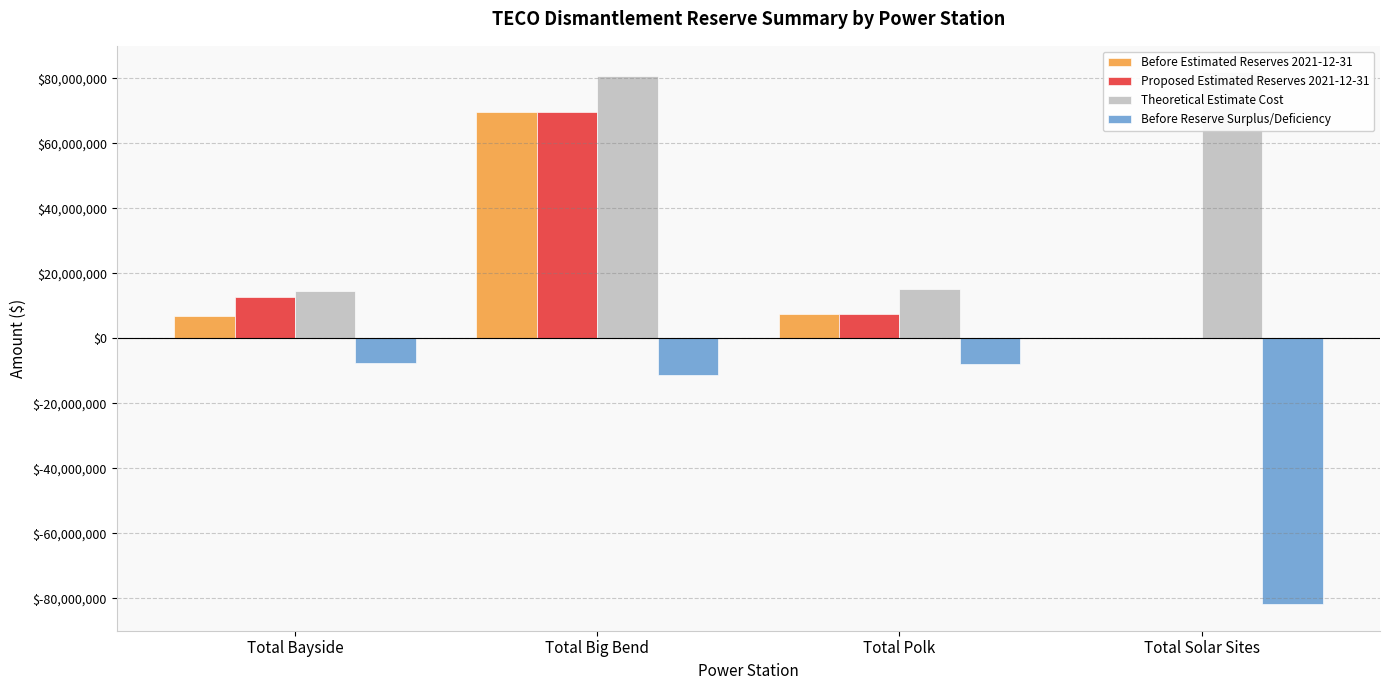

How many bars are there in total?

16